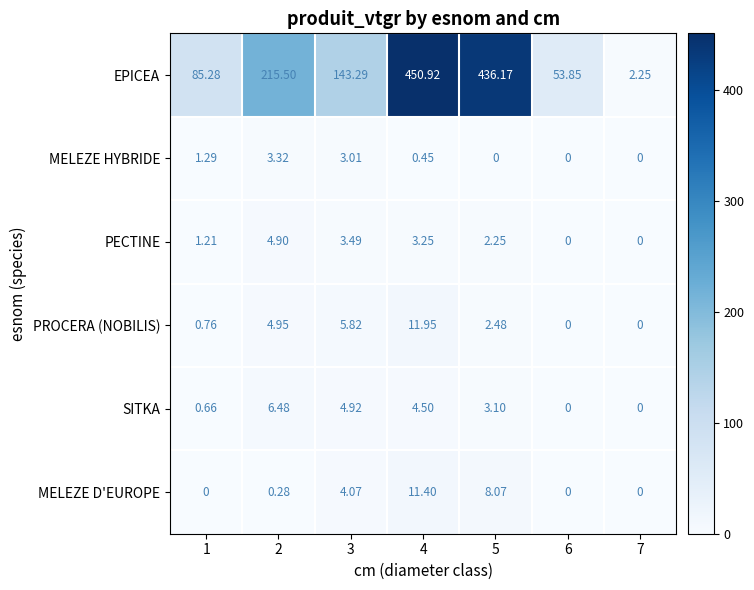

Which series has the largest range (max minus min)?

EPICEA